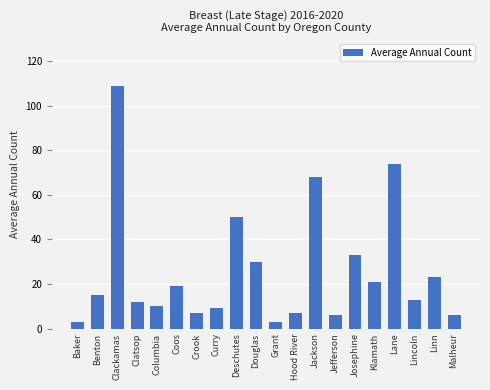

Between Jefferson and Benton, which is larger?

Benton